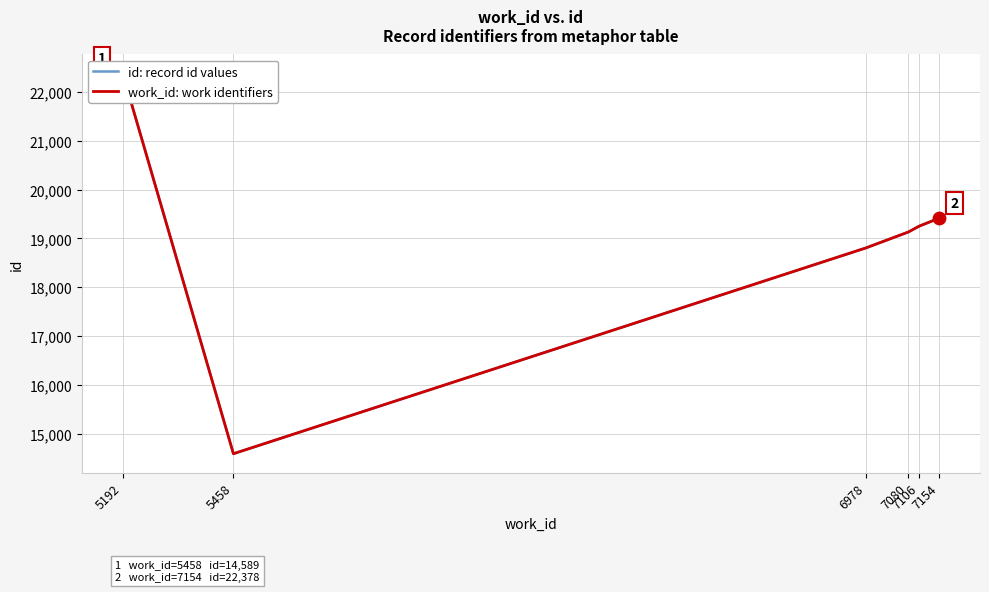

Which series contains the highest Y value?

id: record id values